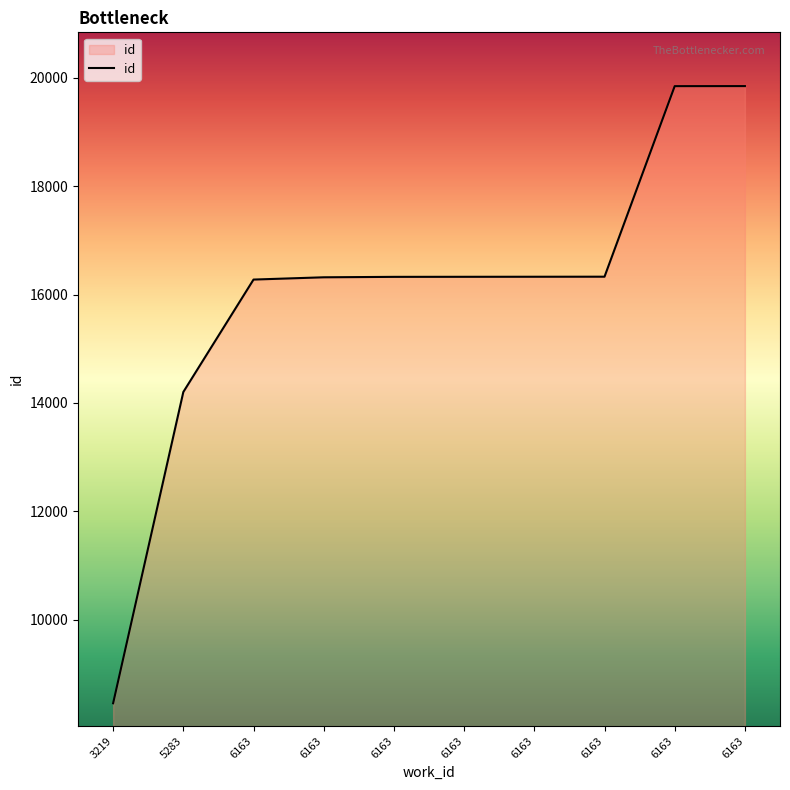

What is the maximum value shown in the chart?

19847